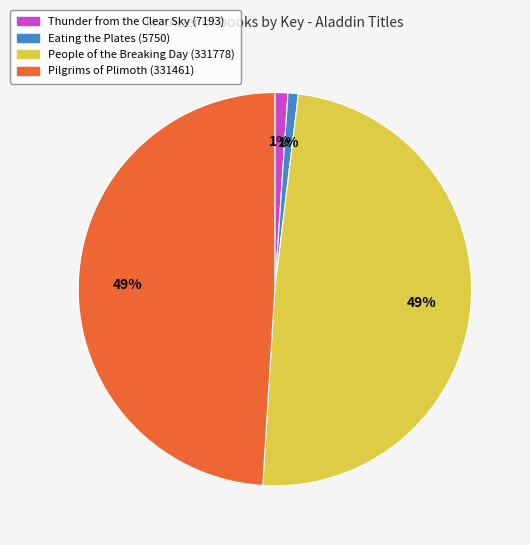

Combined, do Eating the Plates and Thunder from the Clear Sky account for over 50%?

No